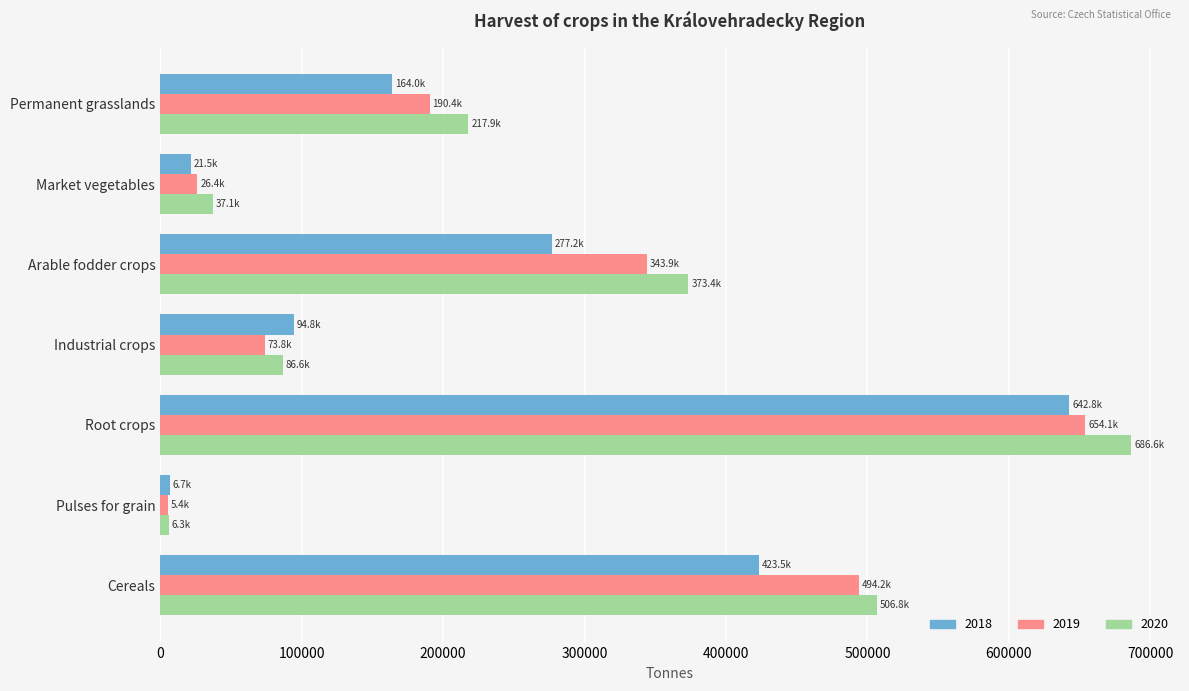

How many data points in 2018 are above 163965?

4